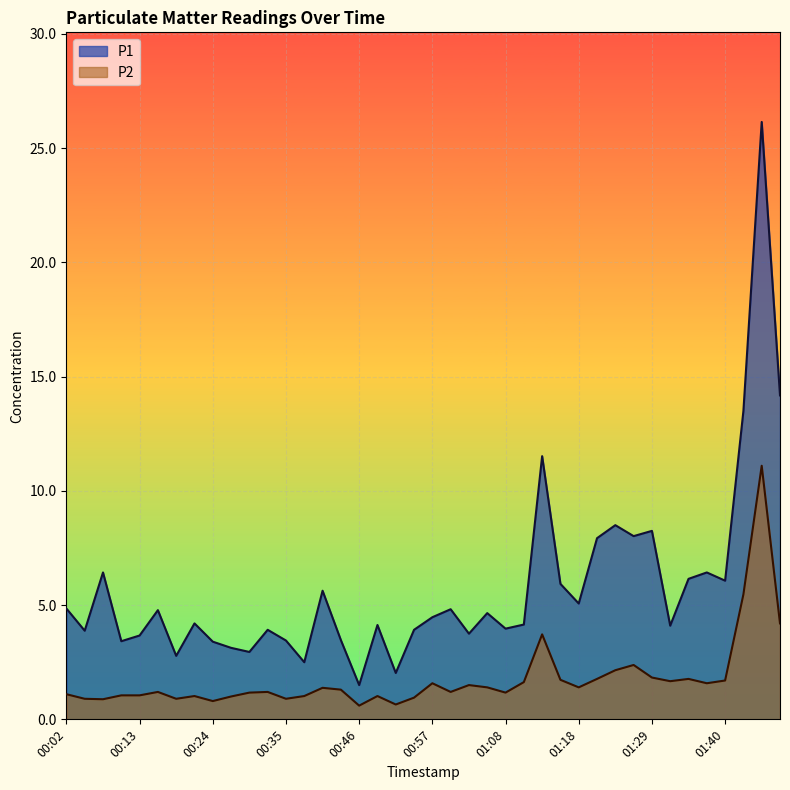

What is the value of the P2 point at the 8th from the left?

1.0